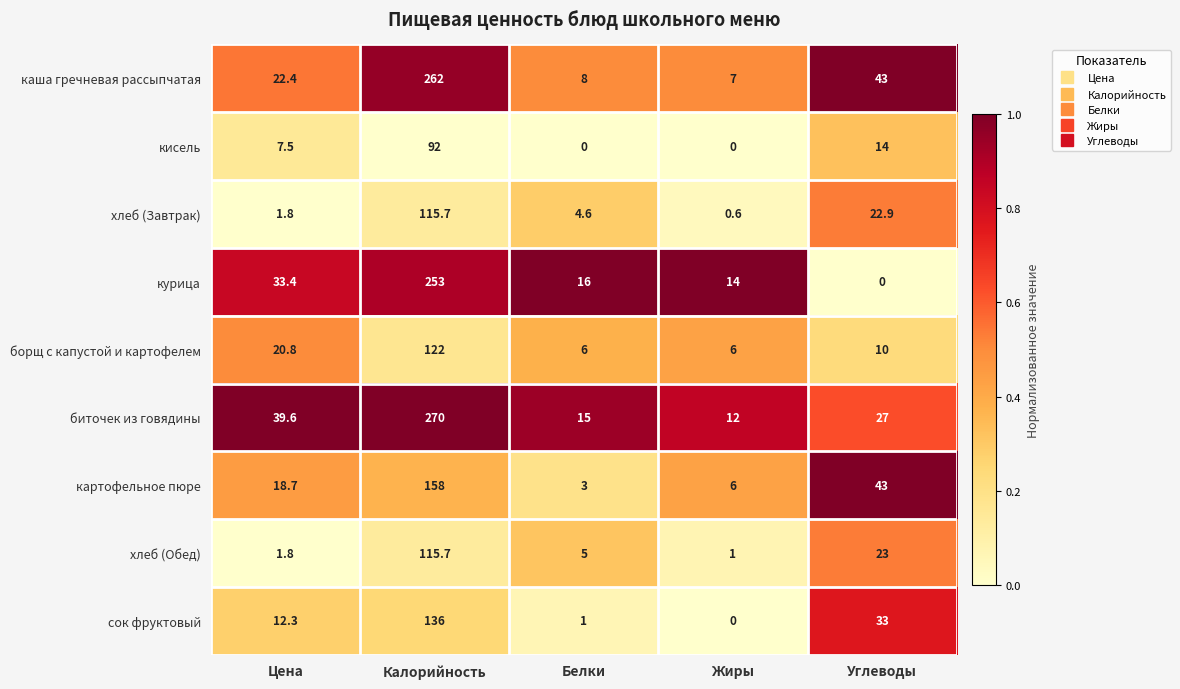

Which series has the largest range (max minus min)?

биточек из говядины